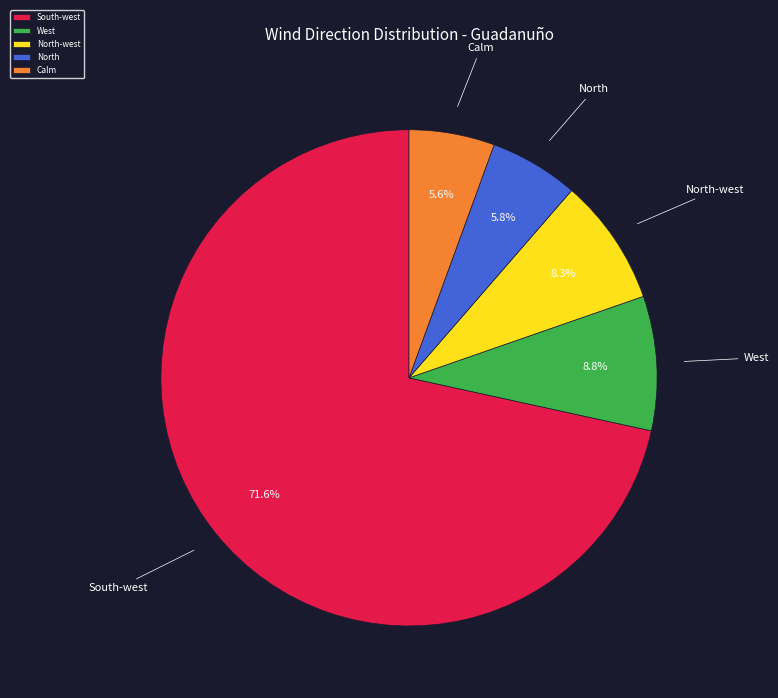

What percentage is NOT represented by North?

94.2%